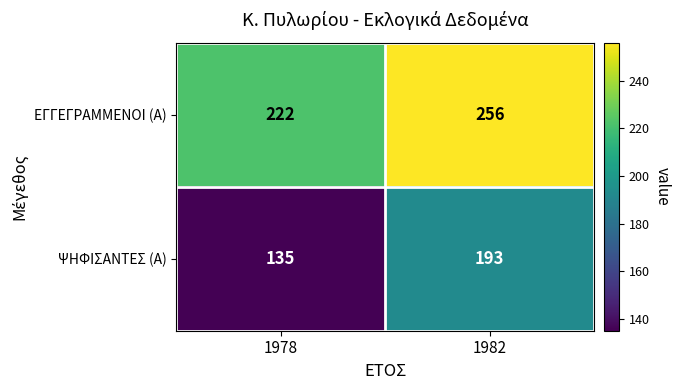

At which category does the chart reach its peak across all series?

1982